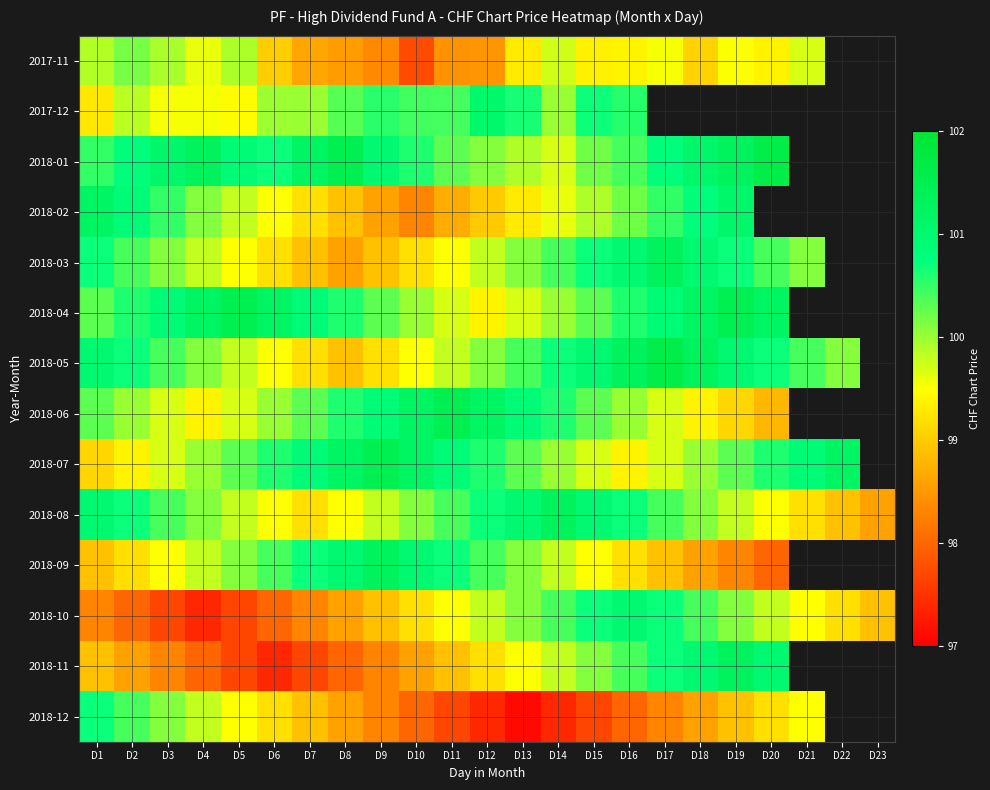

Between D3 and D17, which series saw the biggest shift?

2018-10